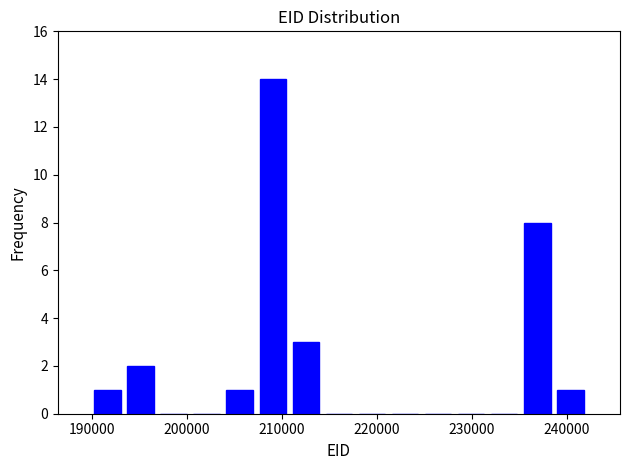

Around what value on the x-axis is the tallest bar? Give the approximate position of its centre, as read against the axis.

209000